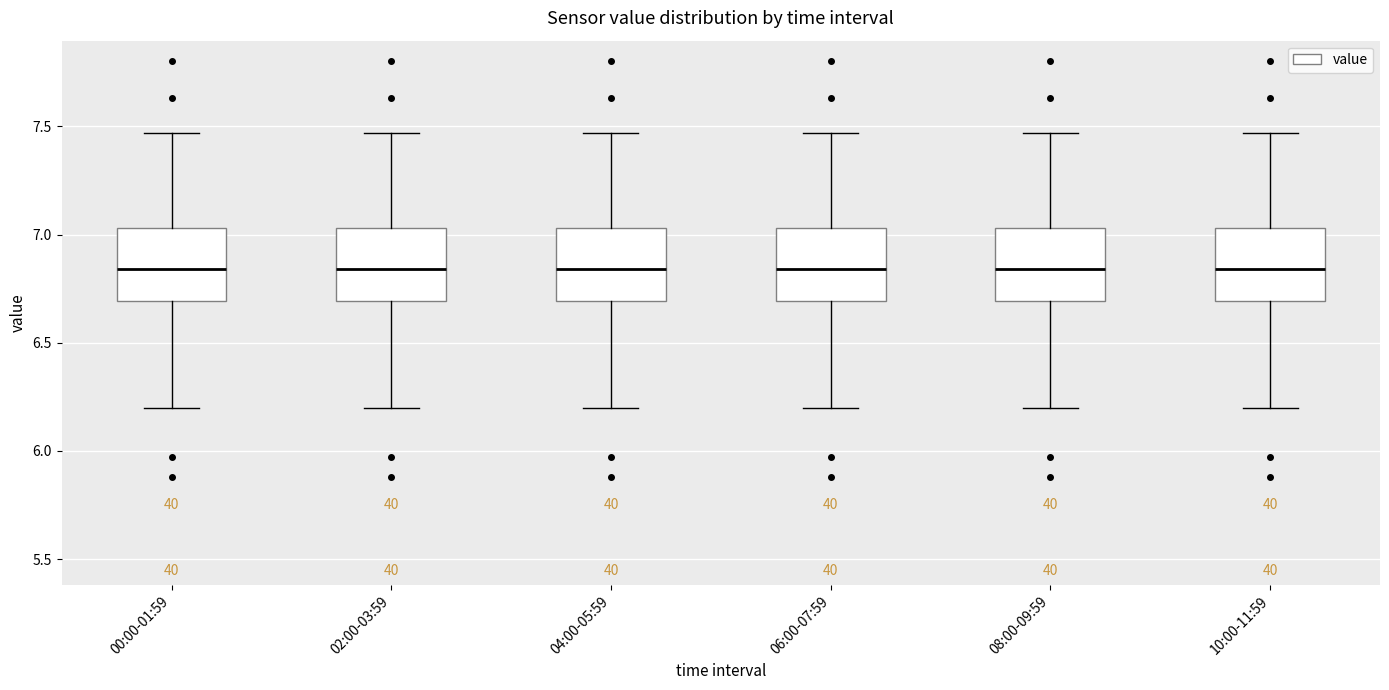

Where does the lower whisker of the box for 02:00-03:59 end on the y-axis? The values are not printed on the chart, so give them approximately, as read against the axis.

6.20